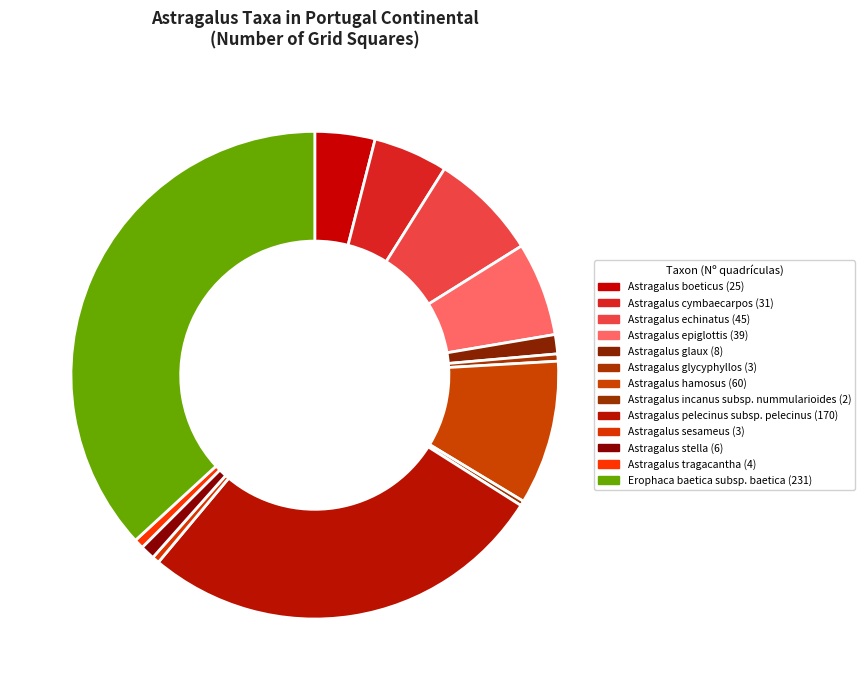

Between Astragalus glaux and Erophaca baetica subsp. baetica, which is larger?

Erophaca baetica subsp. baetica